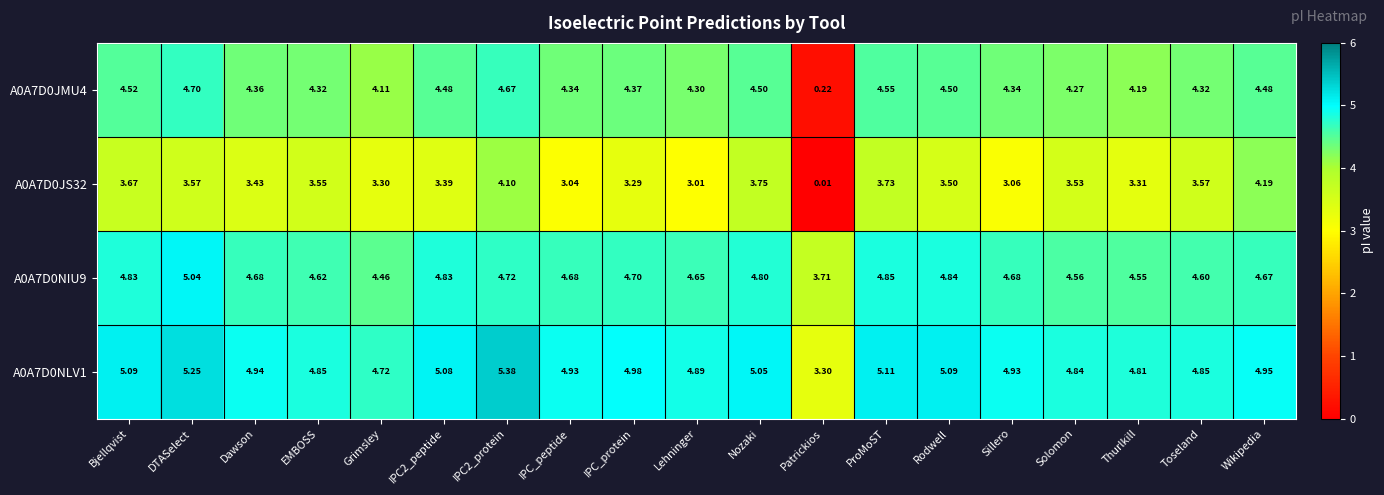

Where is A0A7D0JS32 nearest to the value 2?

Lehninger